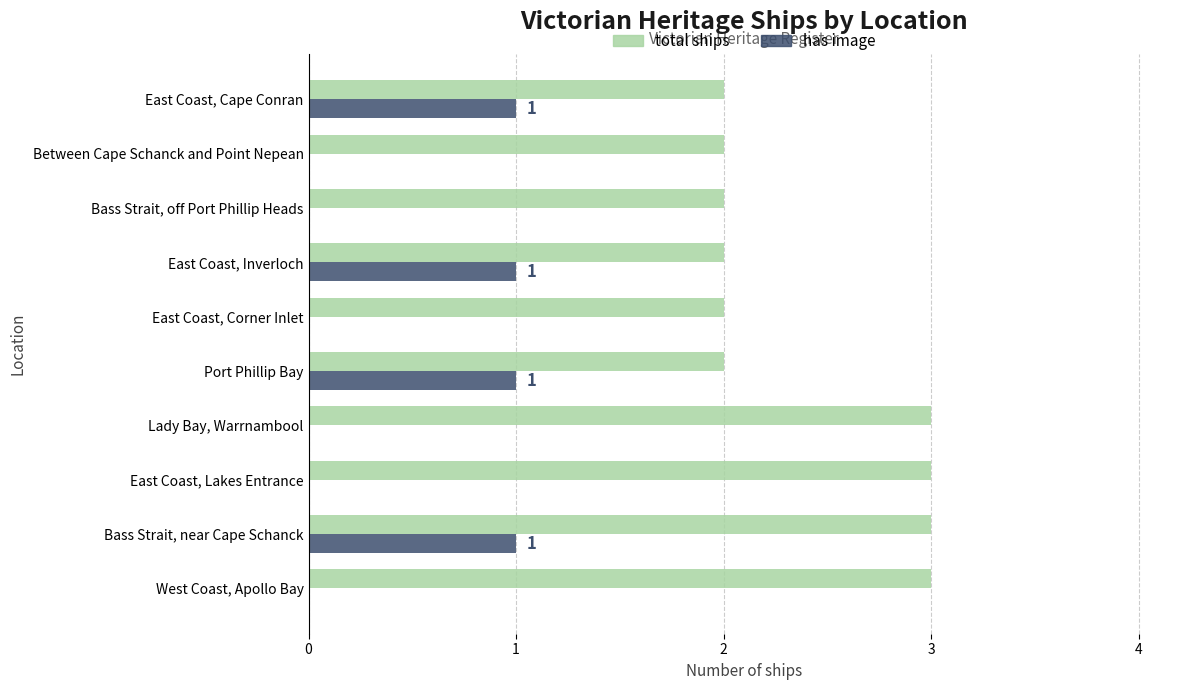

How many distinct data groups are displayed?

2